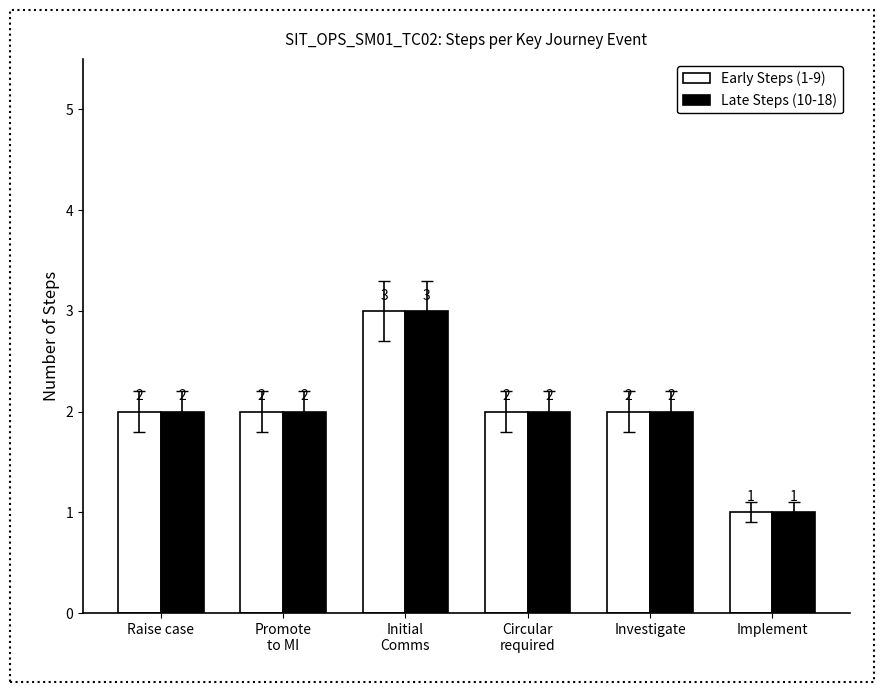

Are the bars grouped side by side (vs. stacked)?

Yes